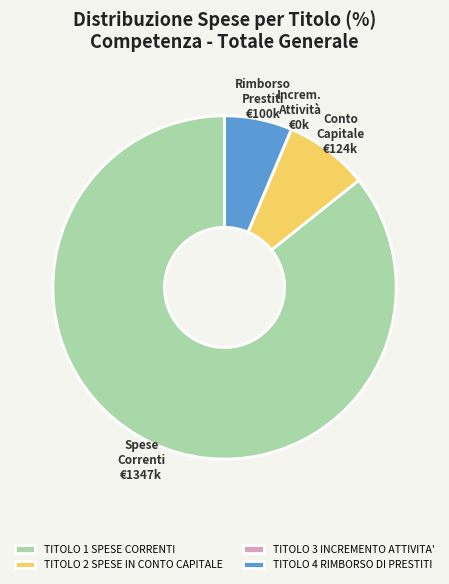

Which has a higher value, TITOLO 2 SPESE IN CONTO CAPITALE or TITOLO 1 SPESE CORRENTI?

TITOLO 1 SPESE CORRENTI